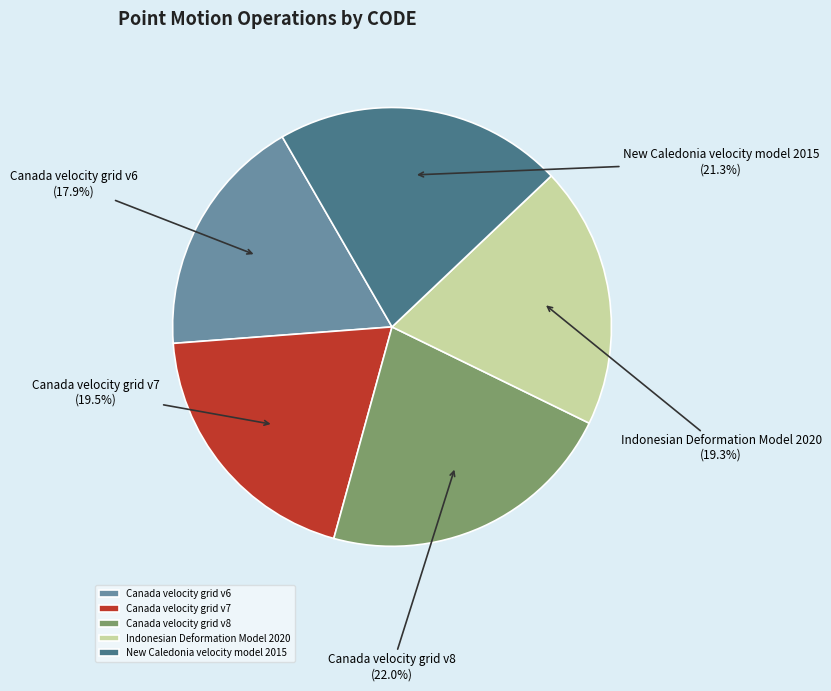

To the nearest percent, what is the combined percentage of Canada velocity grid v6 and Indonesian Deformation Model 2020?

37%